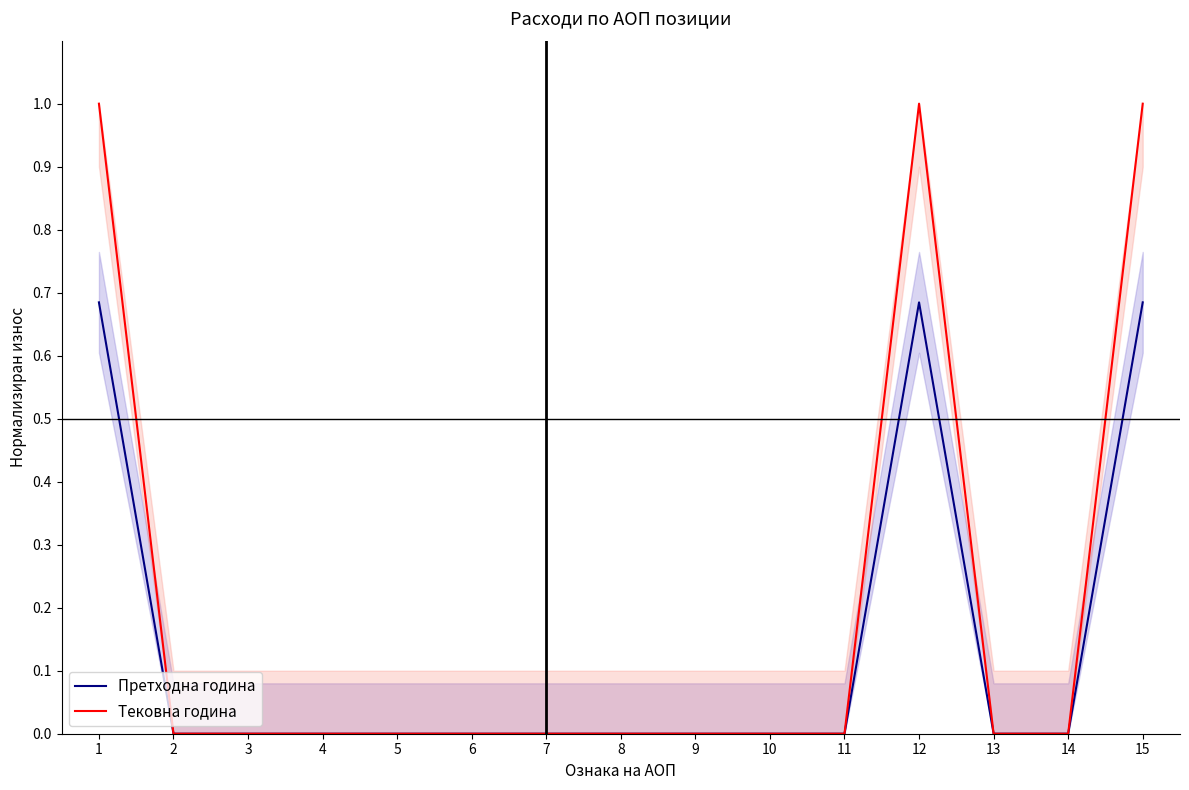

At which label is Тековна година closest to 0?

2